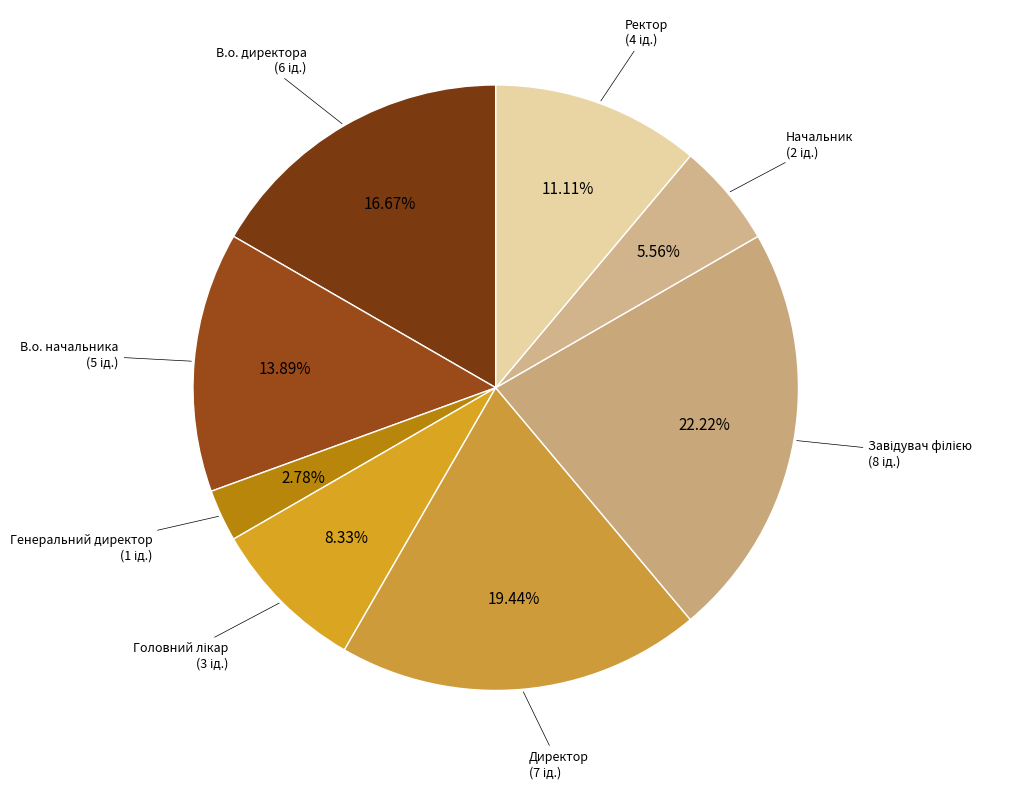

Count the number of slices in the pie.

8